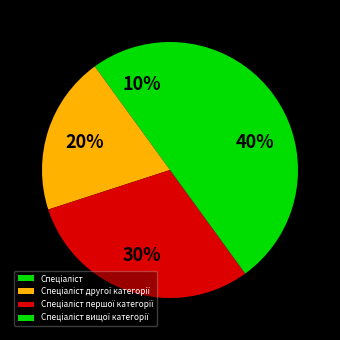

To the nearest percent, what percentage of the pie is Спеціаліст другої категорії?

20%